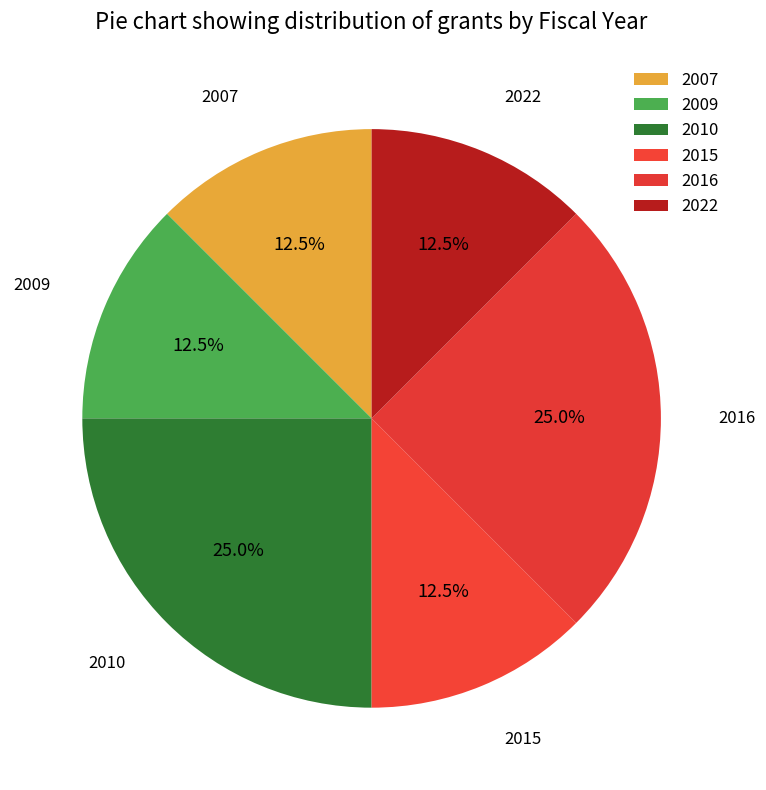

What is the ratio of the value at 2016 to the value at 2010?

1.0